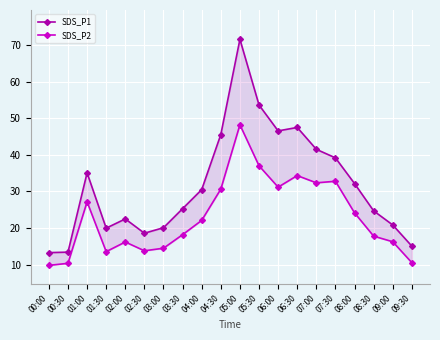

Which series changed the most between 07:30 and 08:00?

SDS_P2